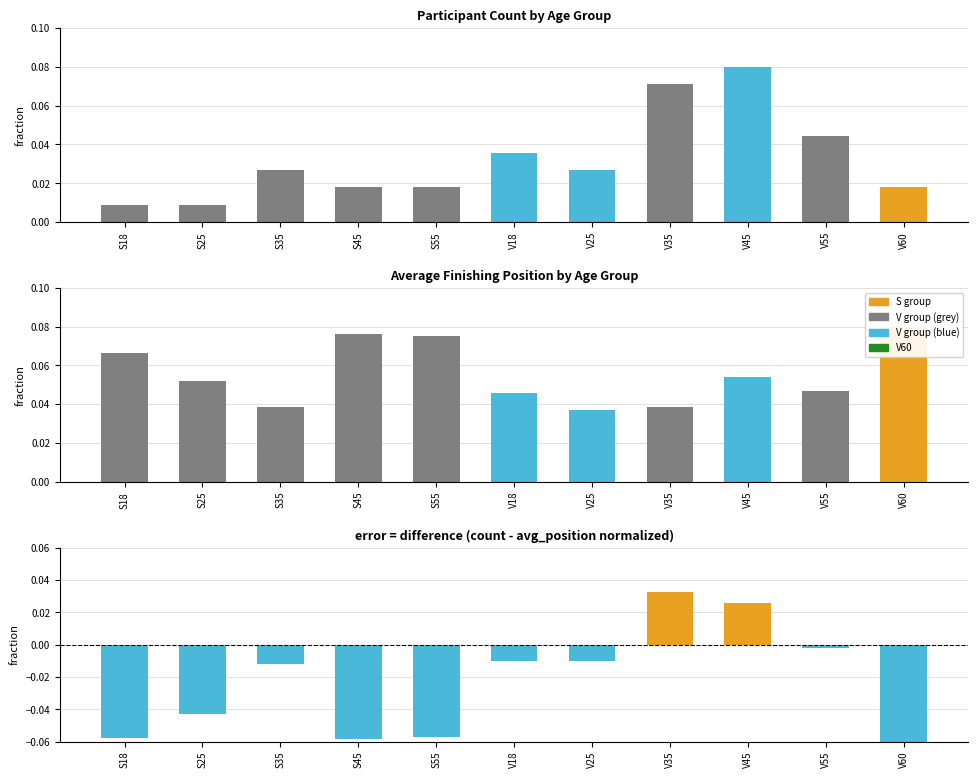

Which category has the lowest value across all series?

V60